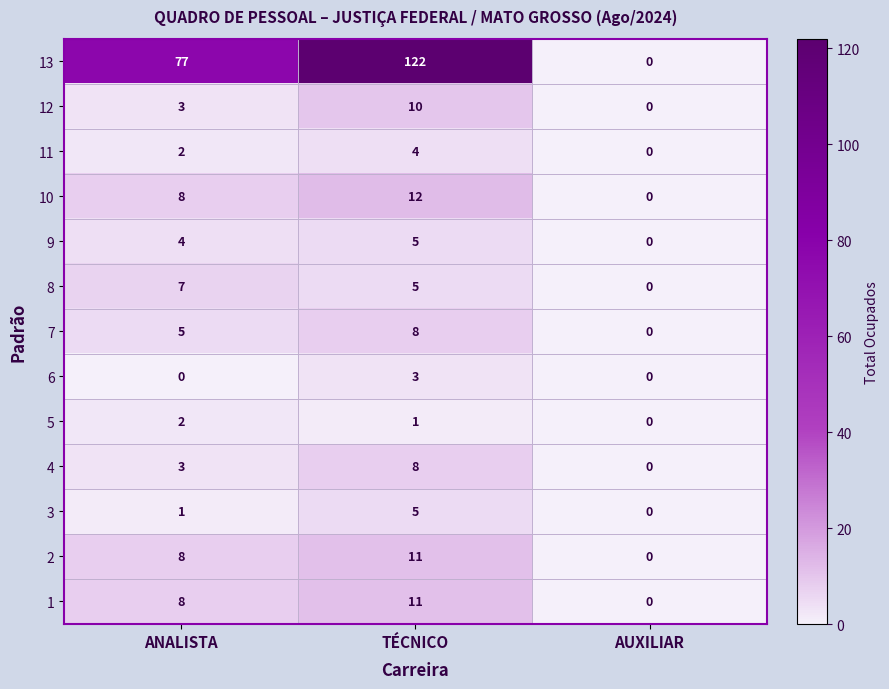

Rank the categories by 8 value from lowest to highest.

AUXILIAR, TÉCNICO, ANALISTA